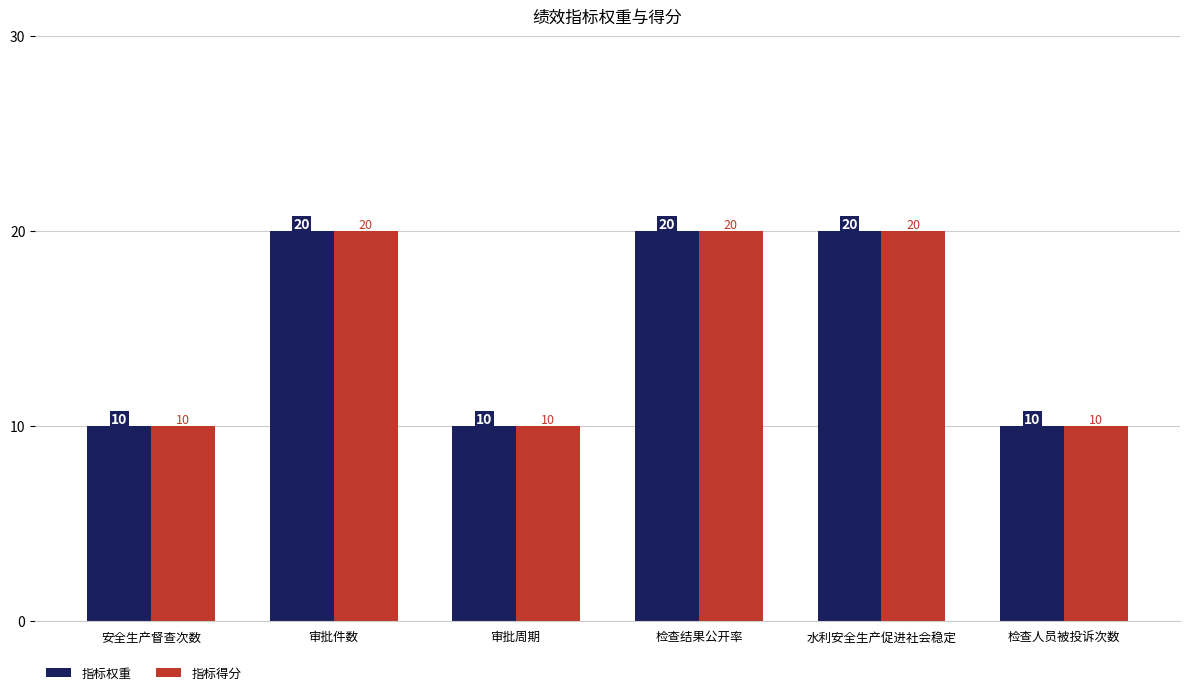

Reading right to left, what are all the values shown in this chart?

指标权重: 检查人员被投诉次数=10	水利安全生产促进社会稳定=20	检查结果公开率=20	审批周期=10	审批件数=20	安全生产督查次数=10
指标得分: 检查人员被投诉次数=10	水利安全生产促进社会稳定=20	检查结果公开率=20	审批周期=10	审批件数=20	安全生产督查次数=10